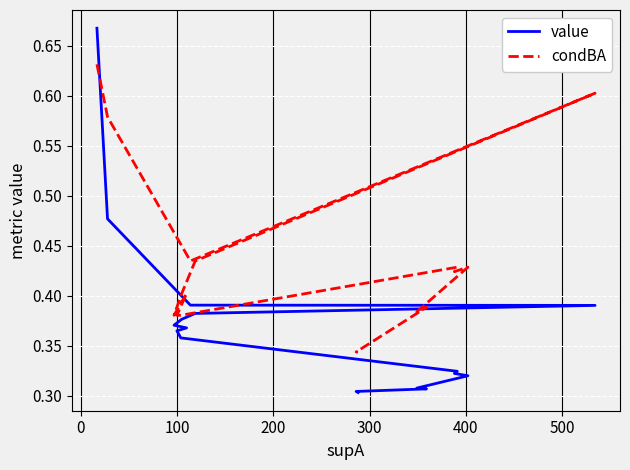

How many distinct data groups are displayed?

2